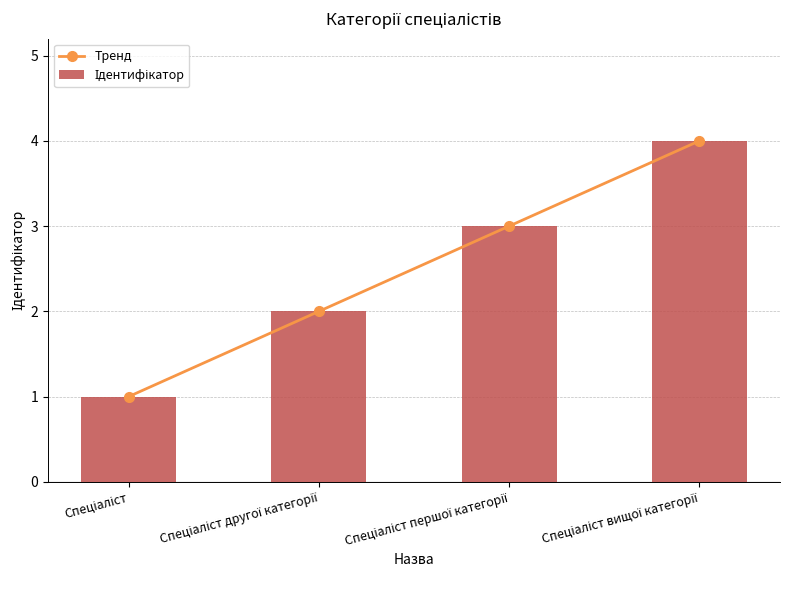

Where does the Тренд series first go above 3?

Спеціаліст вищої категорії